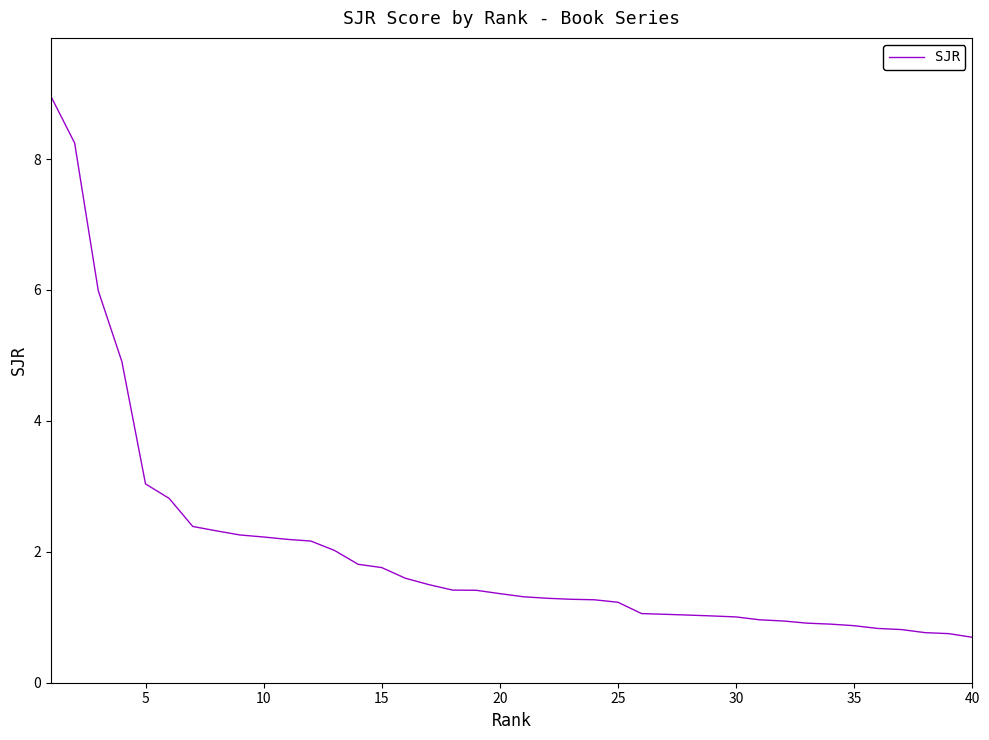

What is the smallest value displayed?

0.7